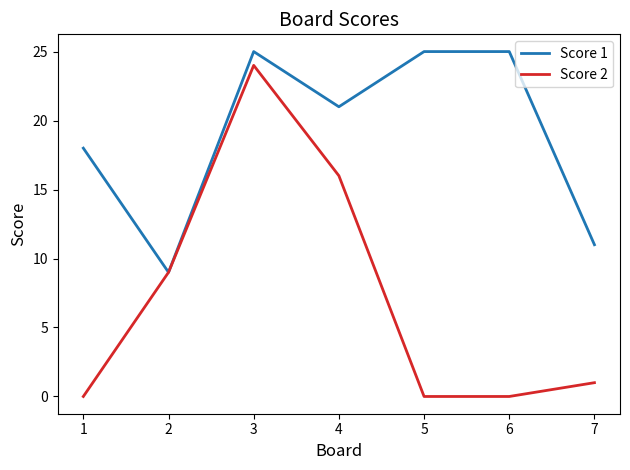

At which label is Score 1 closest to 17?

1